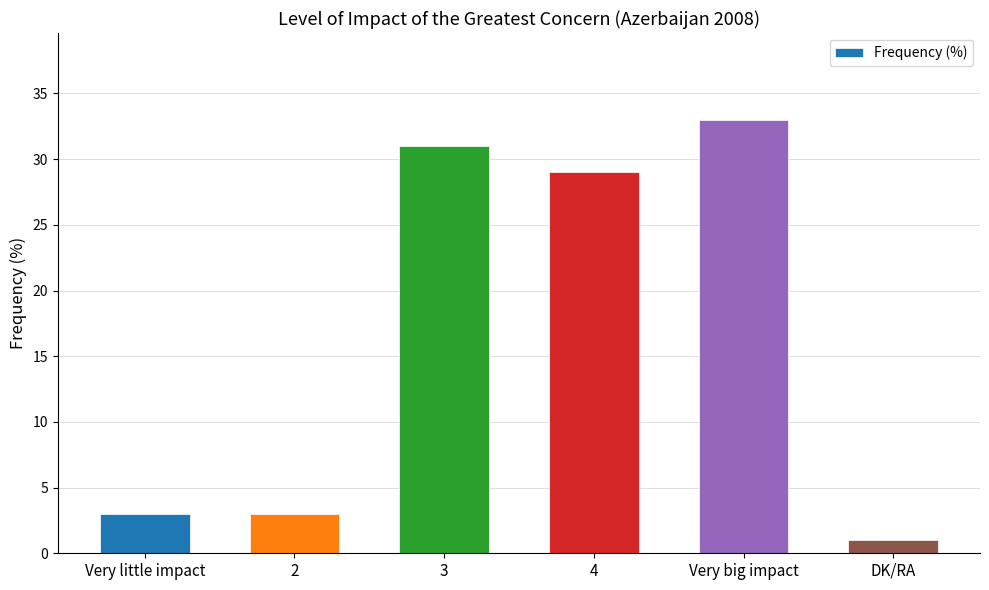

At which label is the value closest to 17?

4